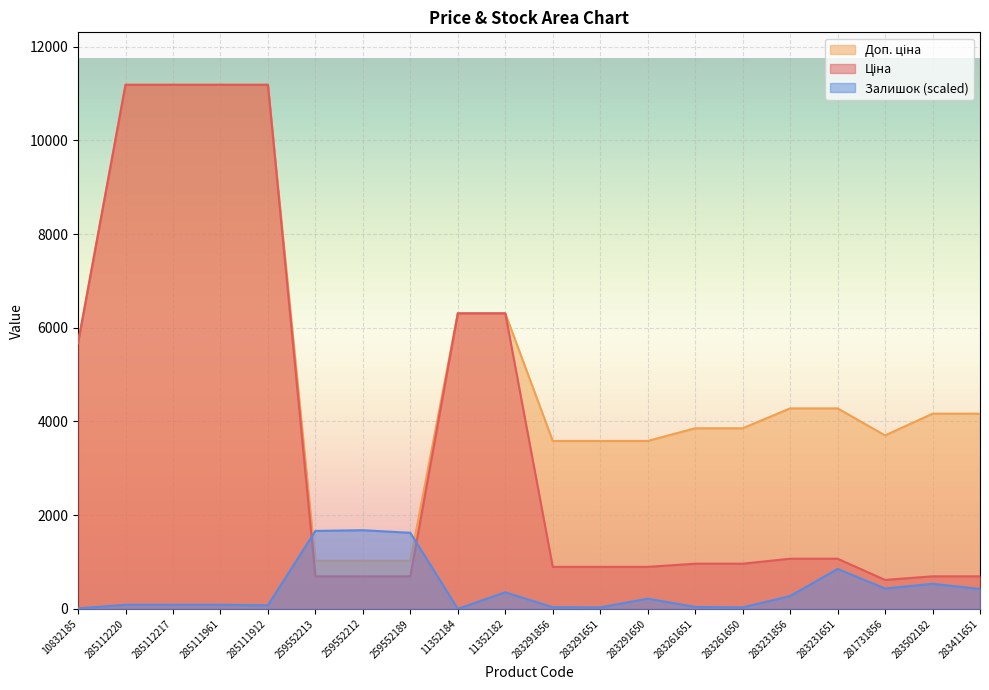

Rank the series by their average value, from lowest to highest.

Залишок, Ціна, Доп. ціна